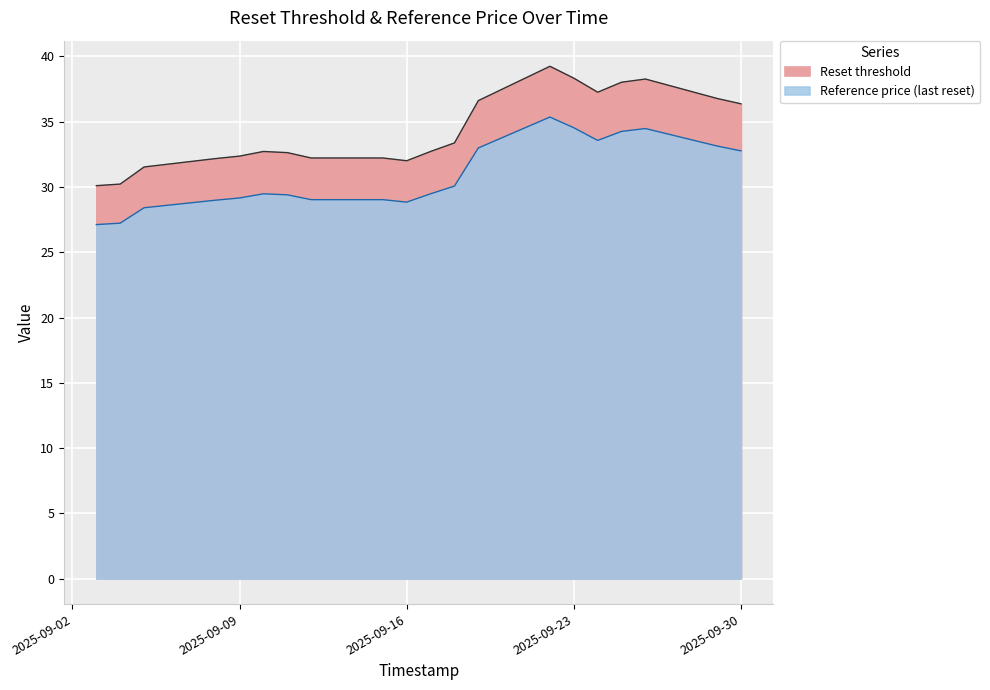

What is the sum of the Reference price (last reset) values at 2025-09-05 and 2025-09-26?

62.9